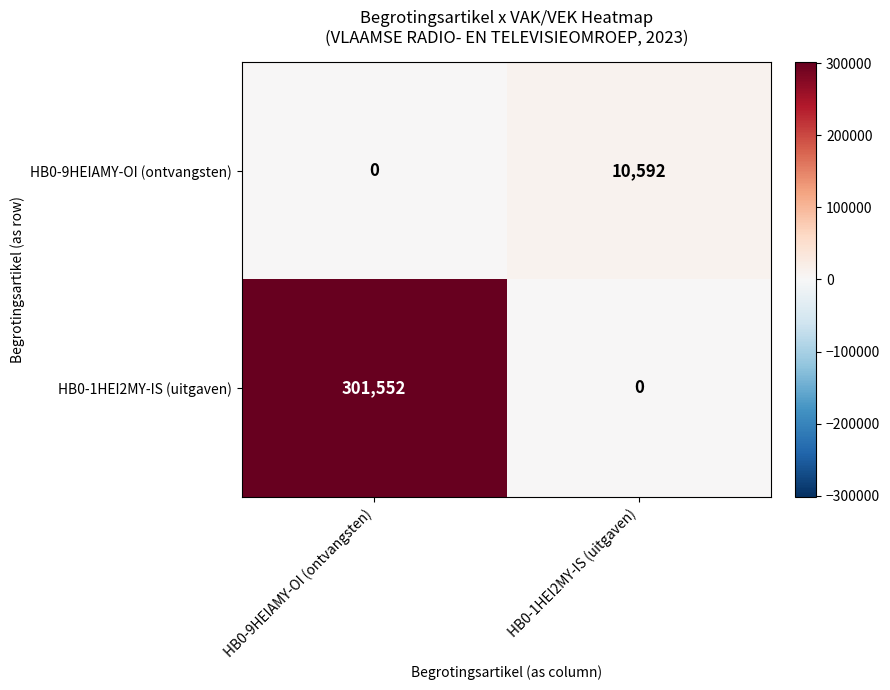

True or false: HB0-1HEI2MY-IS (uitgaven) has a value of 0 at HB0-1HEI2MY-IS (uitgaven).

True